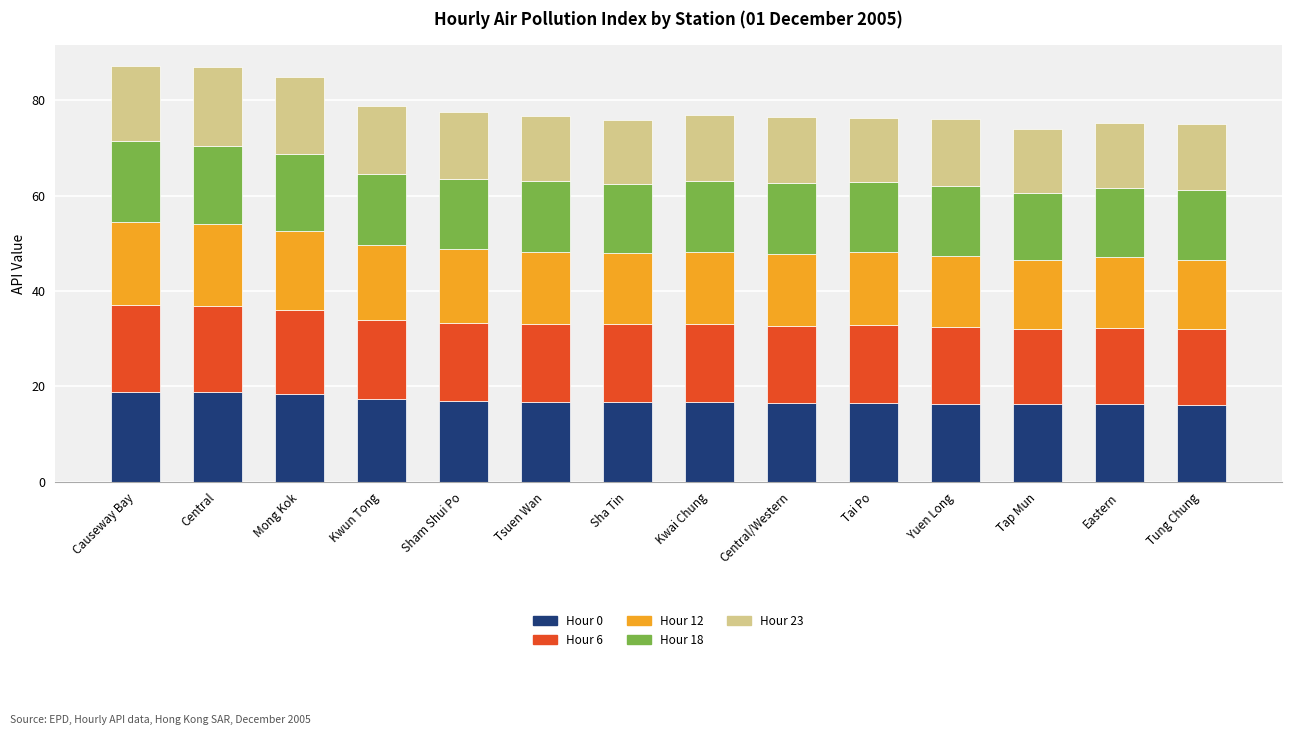

Does the chart contain stacked bars?

Yes